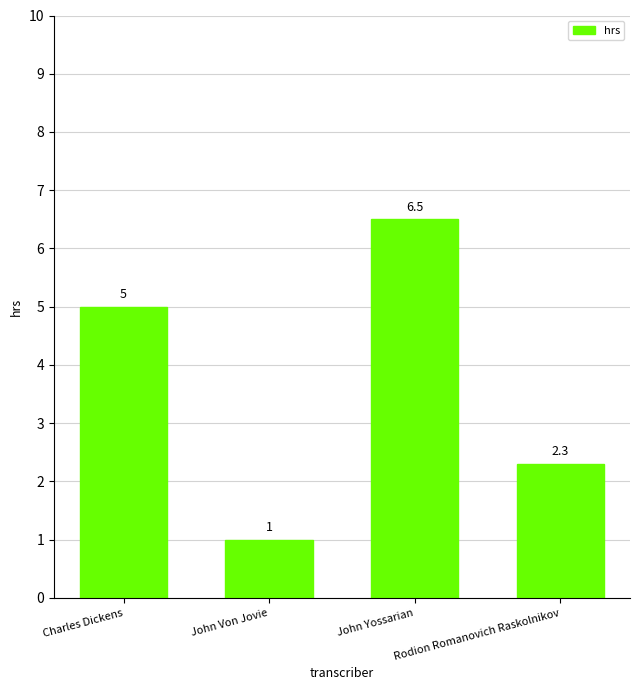

Read the value at Charles Dickens.

5.0